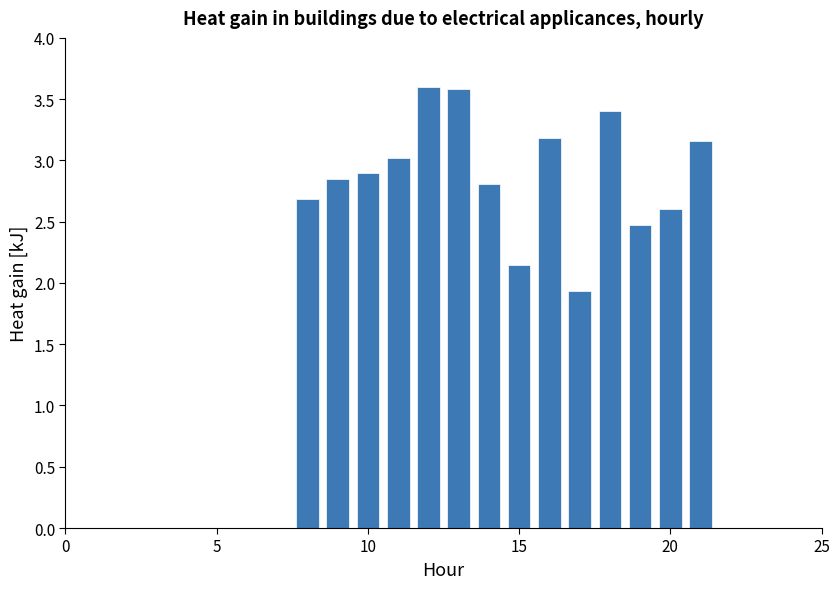

What is the smallest value displayed?

1.9